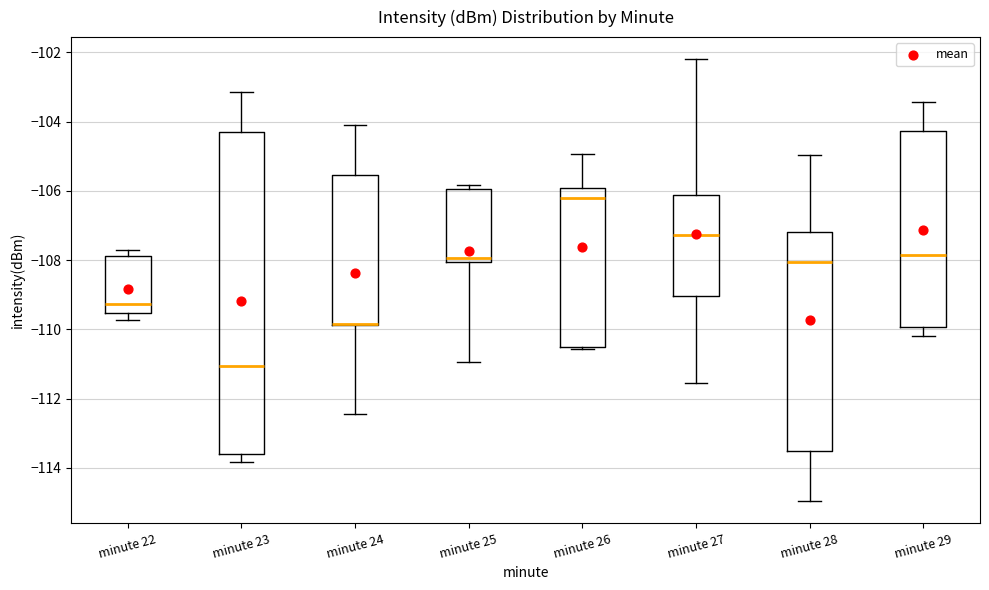

Where does the upper whisker of the box for minute 24 end on the y-axis? The values are not printed on the chart, so give them approximately, as read against the axis.

-104.2